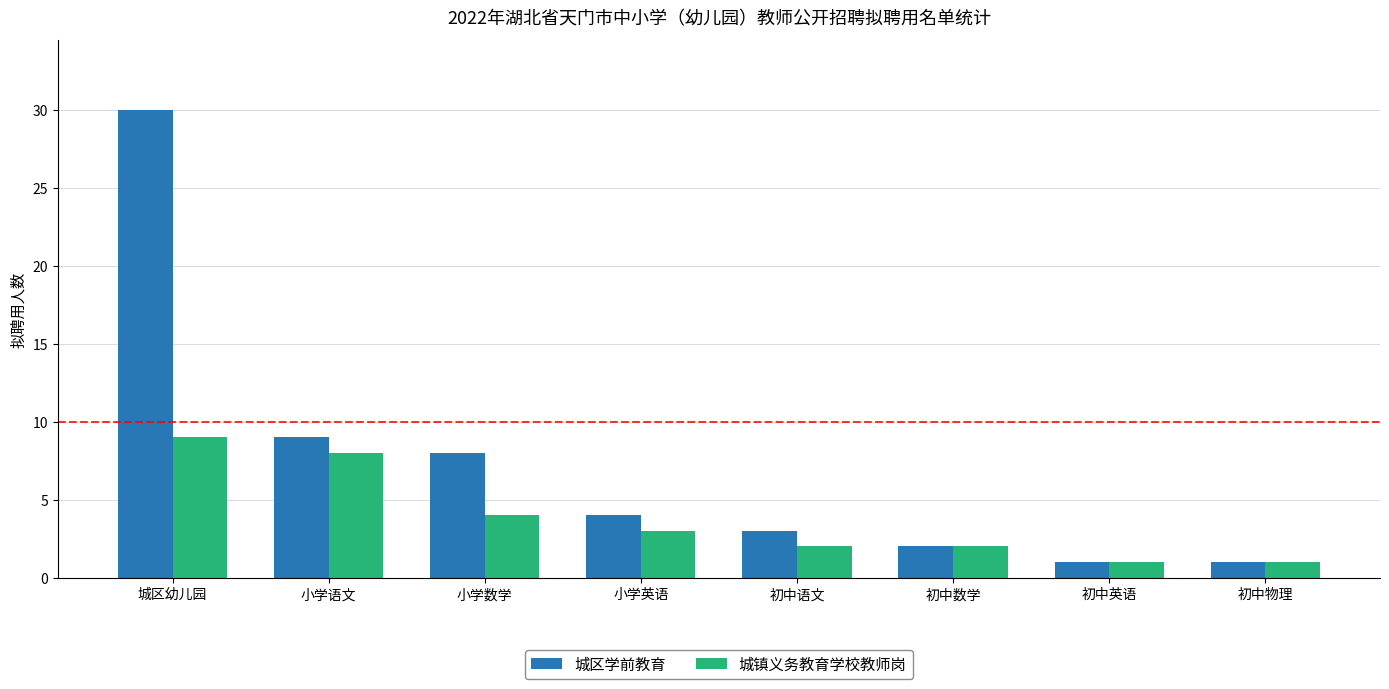

Is it true that 城镇义务教育学校教师岗 equals 1 at 初中英语?

True